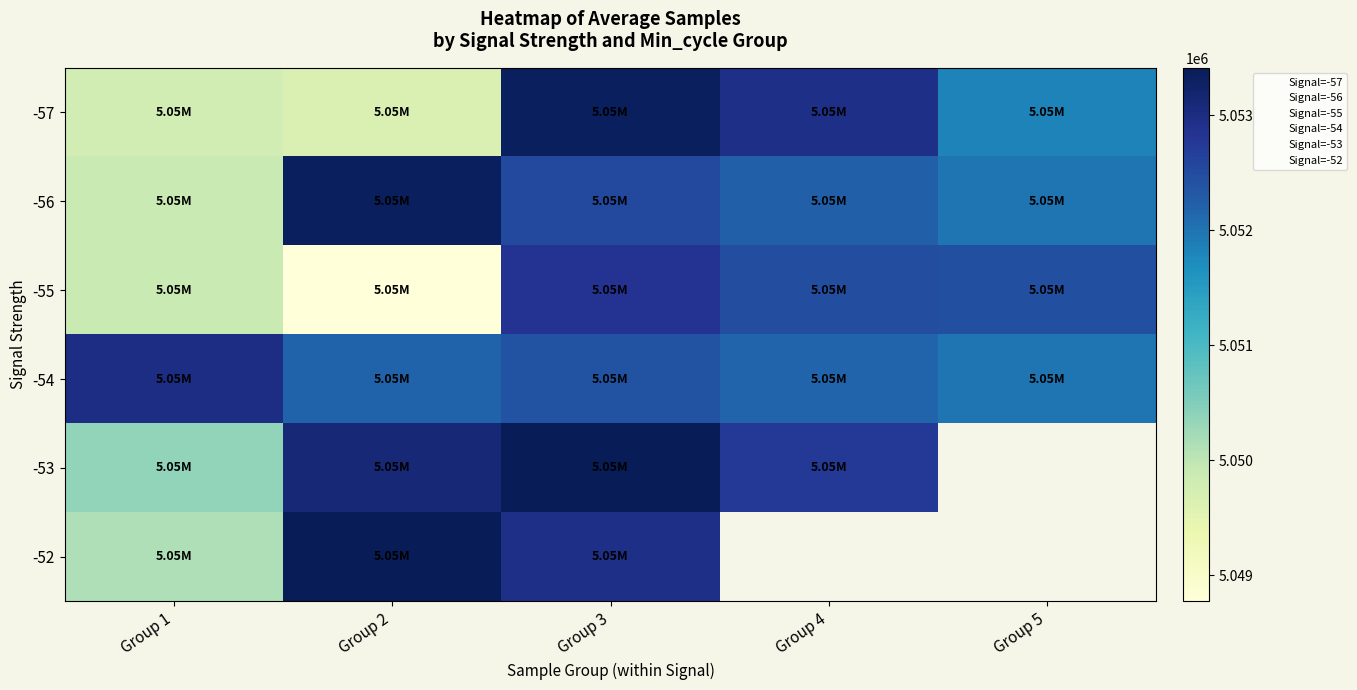

Is the value of -56 at Group 1 greater than the value of -54 at Group 5?

No